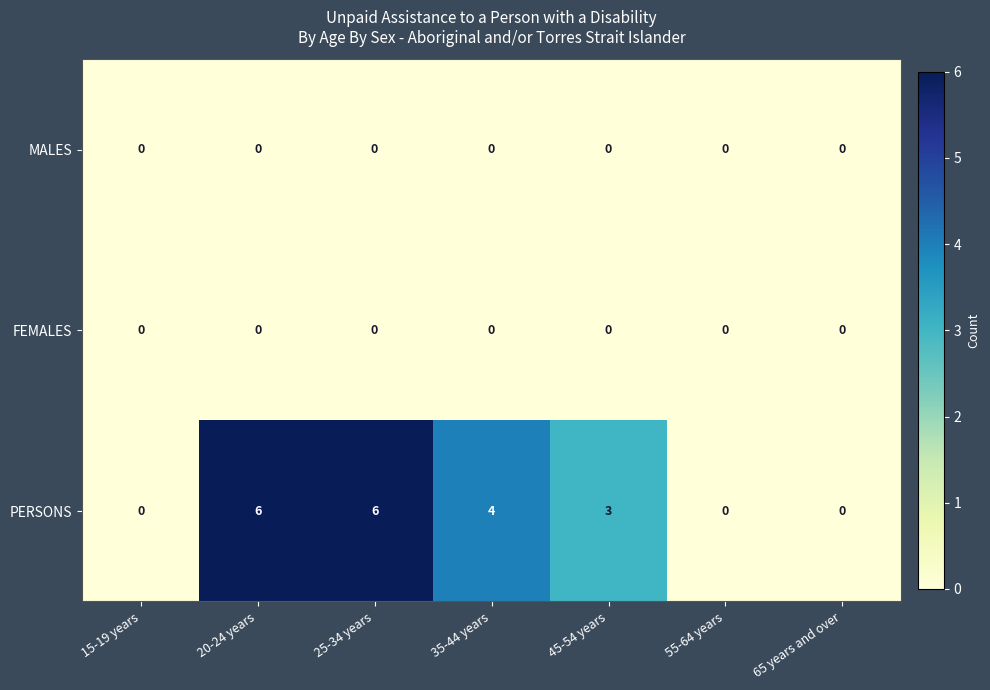

Reading left to right, transcribe all the data shown in this chart.

MALES: 0	0	0	0	0	0	0
FEMALES: 0	0	0	0	0	0	0
PERSONS: 0	6	6	4	3	0	0